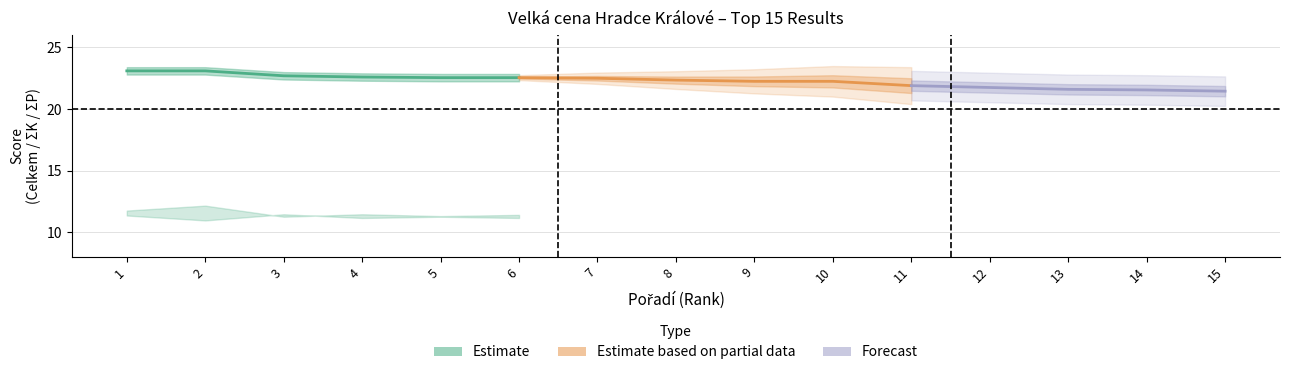

What is the spread (max minus min) of values at 2?

12.2